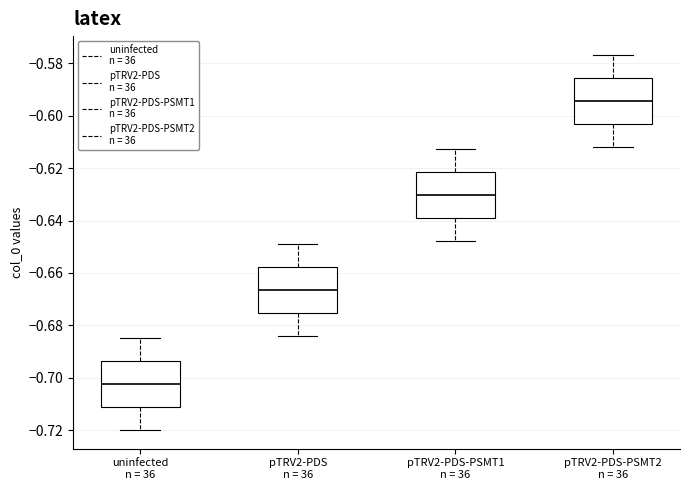

Reading left to right, read every box against the y-axis: the position of its median line, the range the box covers, and the ends of its whiskers. The values are not printed on the chart, so give them approximately, as read against the axis.

uninfected n = 36: median -0.702, box -0.712 to -0.694, whiskers -0.720 to -0.684
pTRV2-PDS n = 36: median -0.666, box -0.676 to -0.658, whiskers -0.684 to -0.648
pTRV2-PDS-PSMT1 n = 36: median -0.630, box -0.640 to -0.622, whiskers -0.648 to -0.612
pTRV2-PDS-PSMT2 n = 36: median -0.594, box -0.604 to -0.586, whiskers -0.612 to -0.576